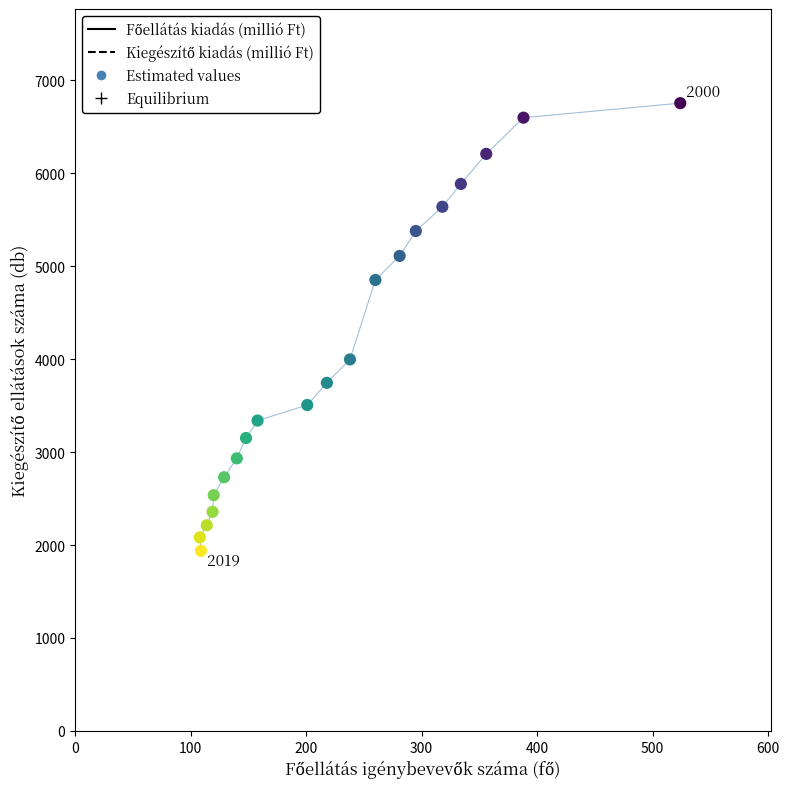

What is the range of Y values (max minus min)?

4818